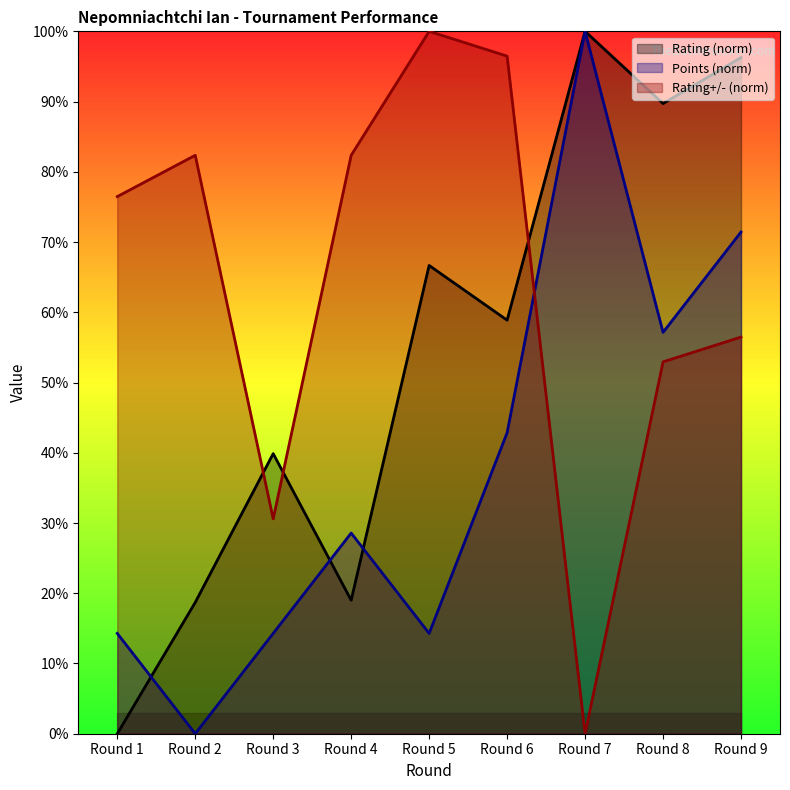

True or false: Rating (norm) has a value of 28.0 at Round 5.

False